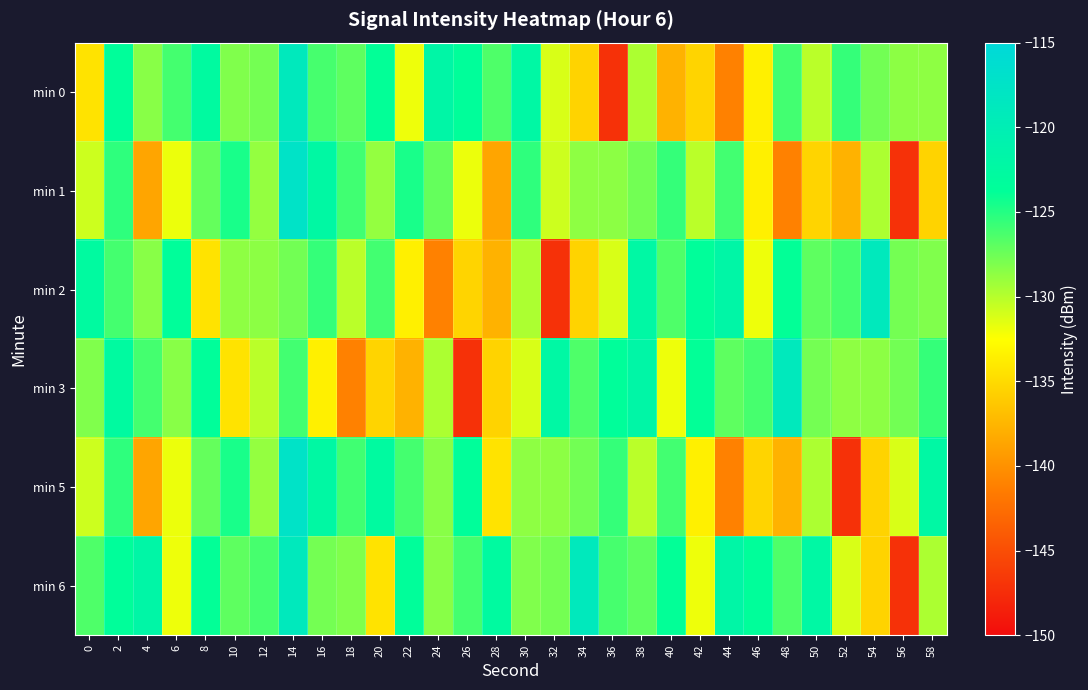

What is the greatest value displayed?

-117.4